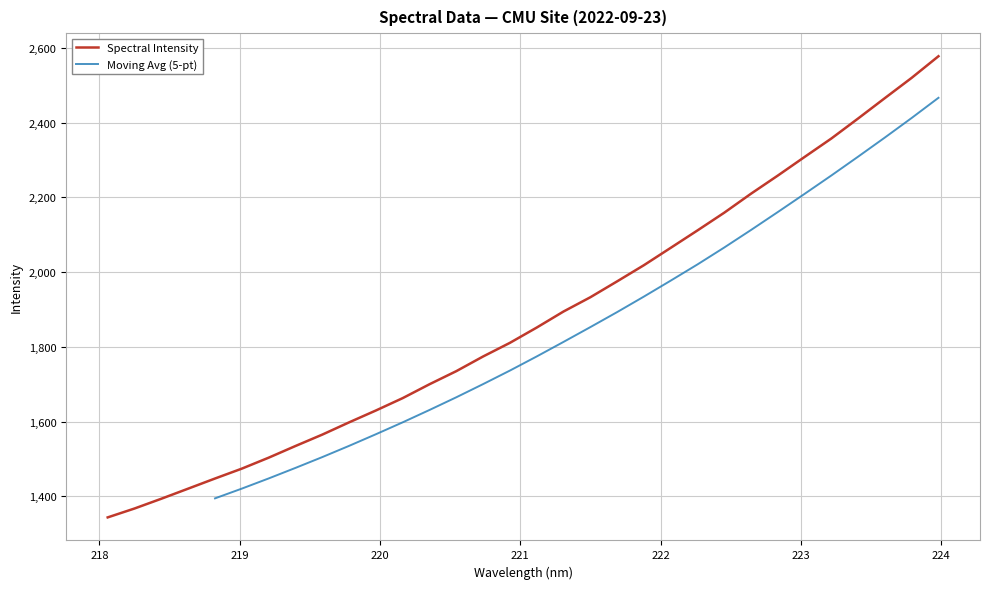

What is the label of the 9th point from the left?

219.589